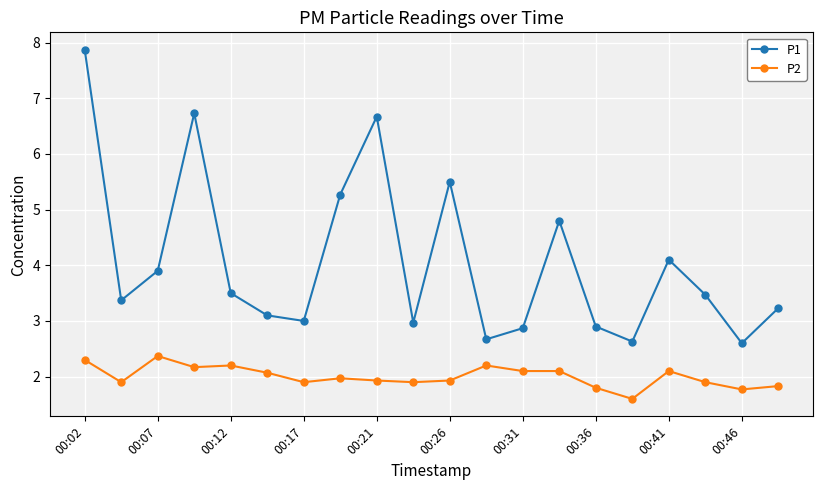

What is the value of the P2 point at the 19th from the left?

1.8